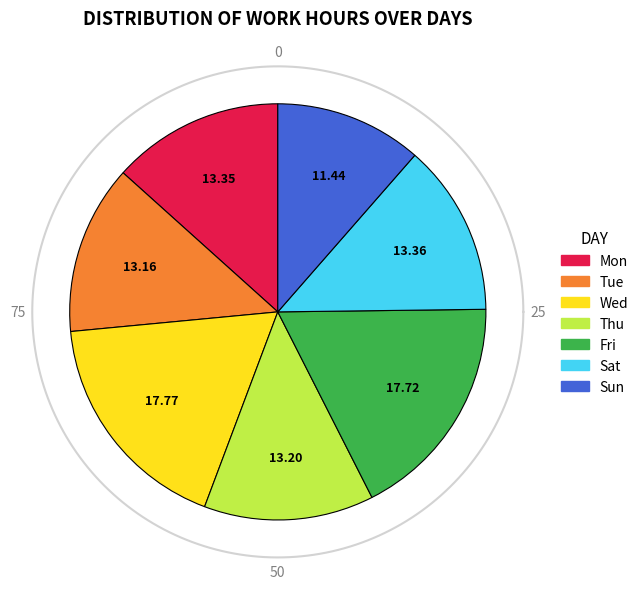

Is there any slice that represents more than half of the pie?

No